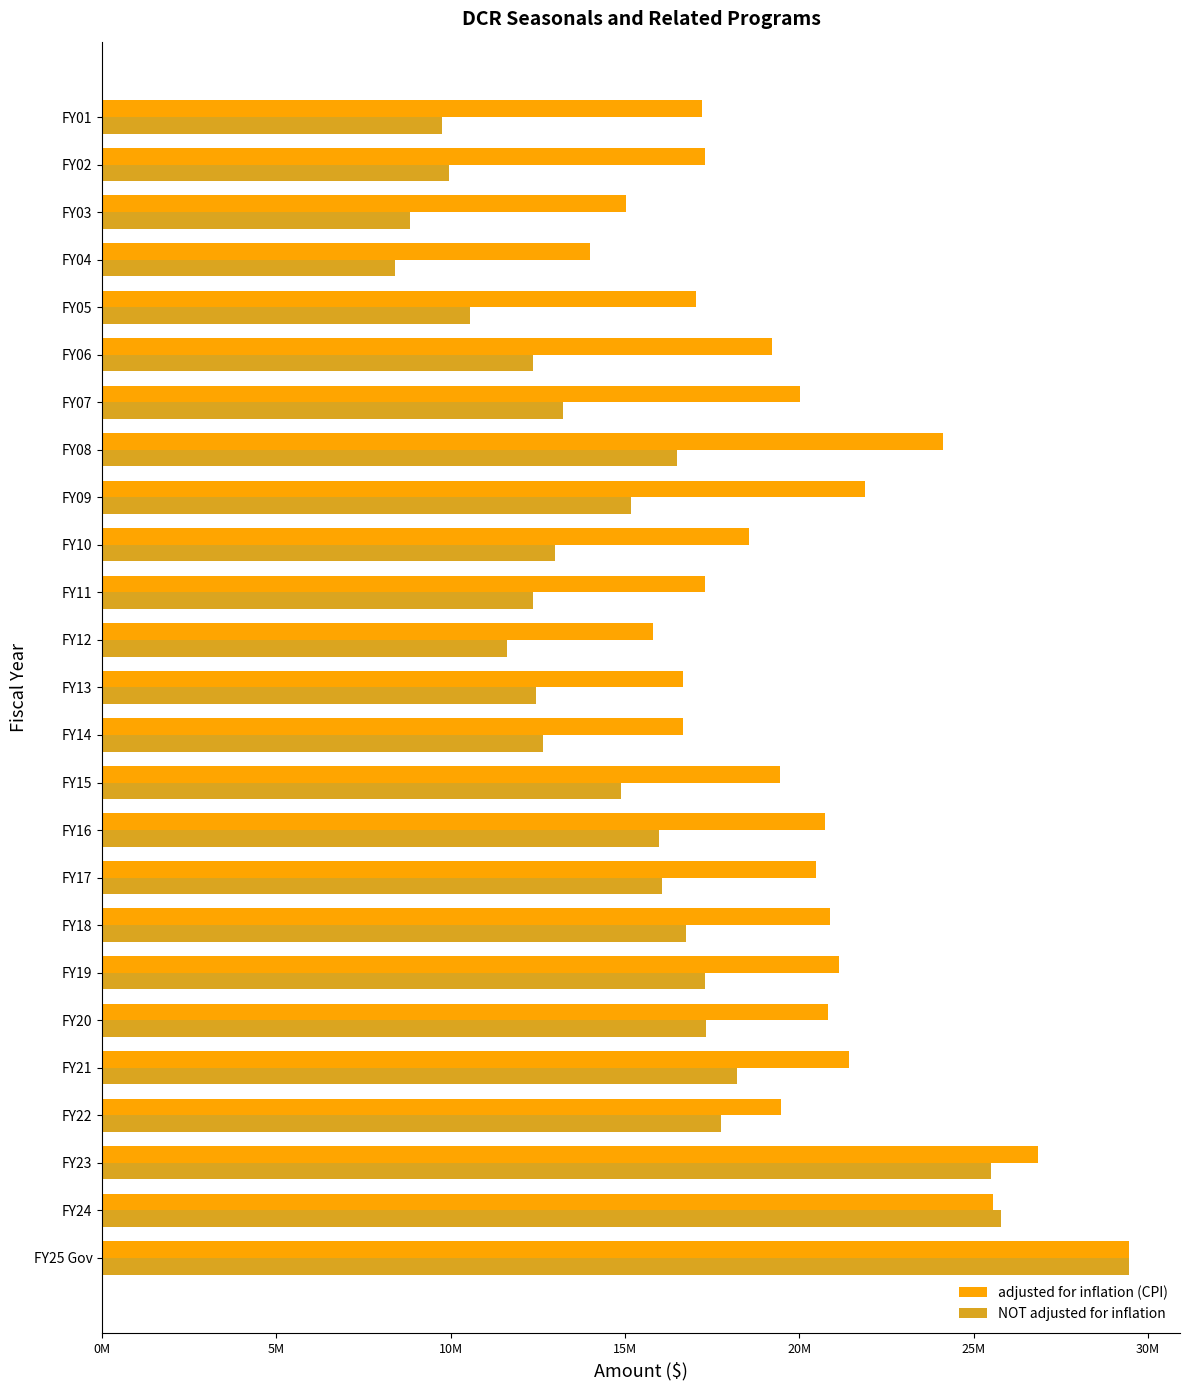

What are all the series names shown in the legend?

adjusted for inflation (CPI), NOT adjusted for inflation